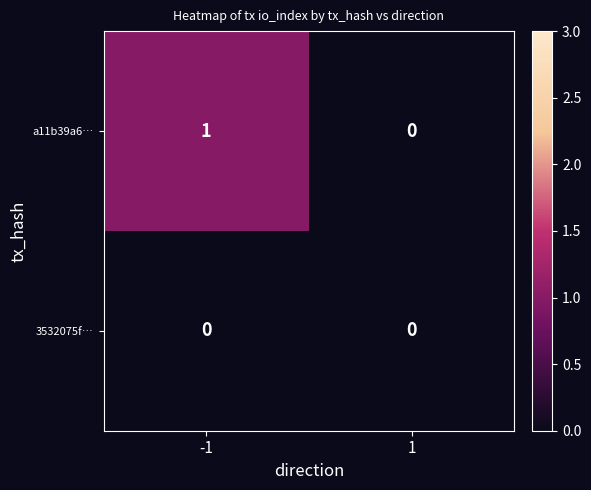

Reading left to right, transcribe all the data shown in this chart.

a11b39a6…: 1	0
3532075f…: 0	0